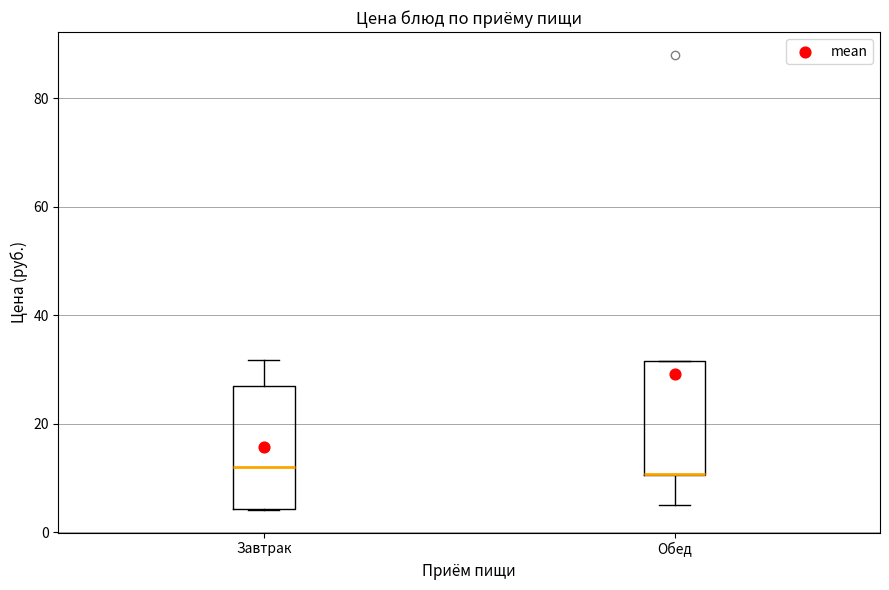

Reading left to right, read every box against the y-axis: the position of its median line, the range the box covers, and the ends of its whiskers. The values are not printed on the chart, so give them approximately, as read against the axis.

Завтрак: median 12, box 4 to 28, whiskers 4 to 32
Обед: median 10 (drawn on the box's lower edge), box 10 to 32, whiskers 4 to 32